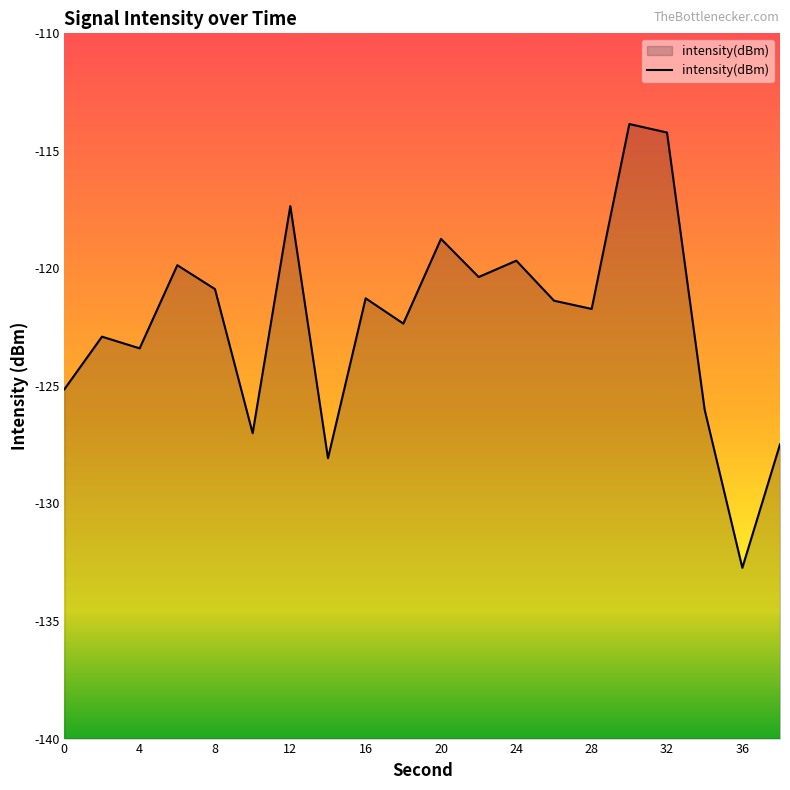

Is it true that the value at 28 is -207.4?

False